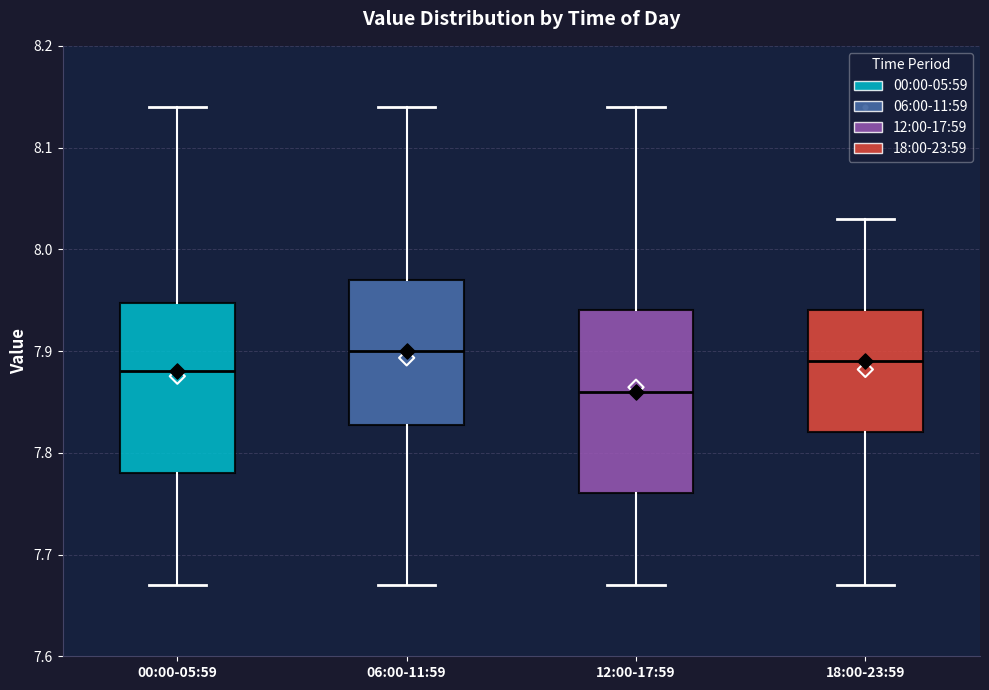

Where does the upper whisker of the box for 12:00-17:59 end on the y-axis? The values are not printed on the chart, so give them approximately, as read against the axis.

8.14